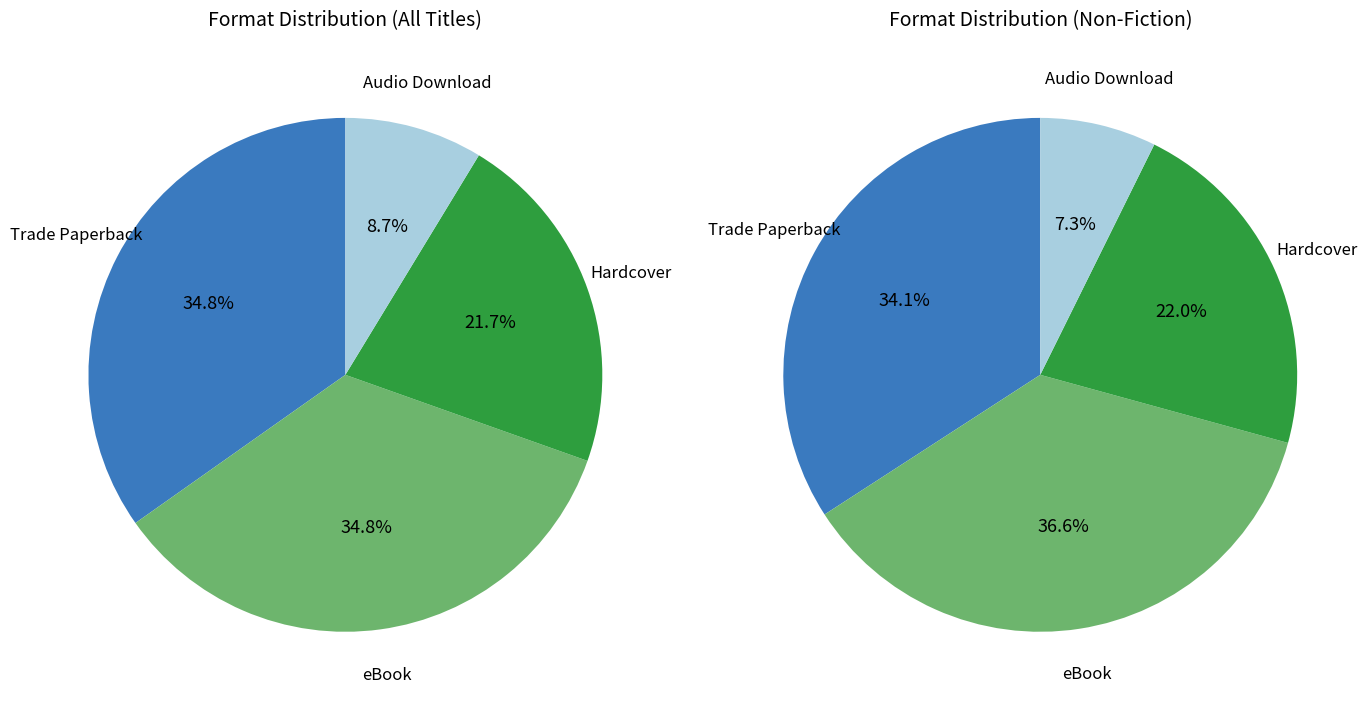

Does any single category account for the majority?

No